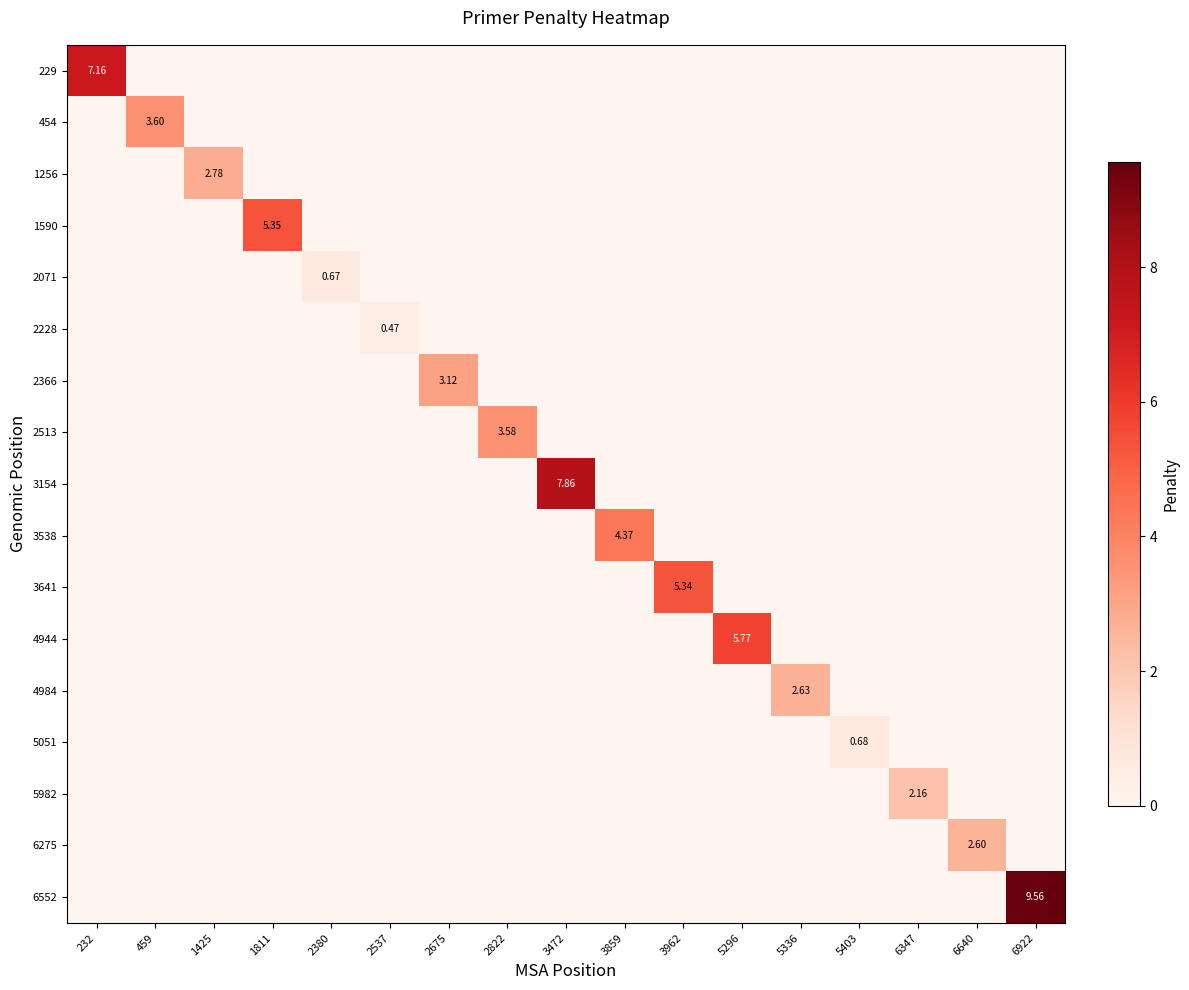

What is the total value across all series at 2675?

3.1